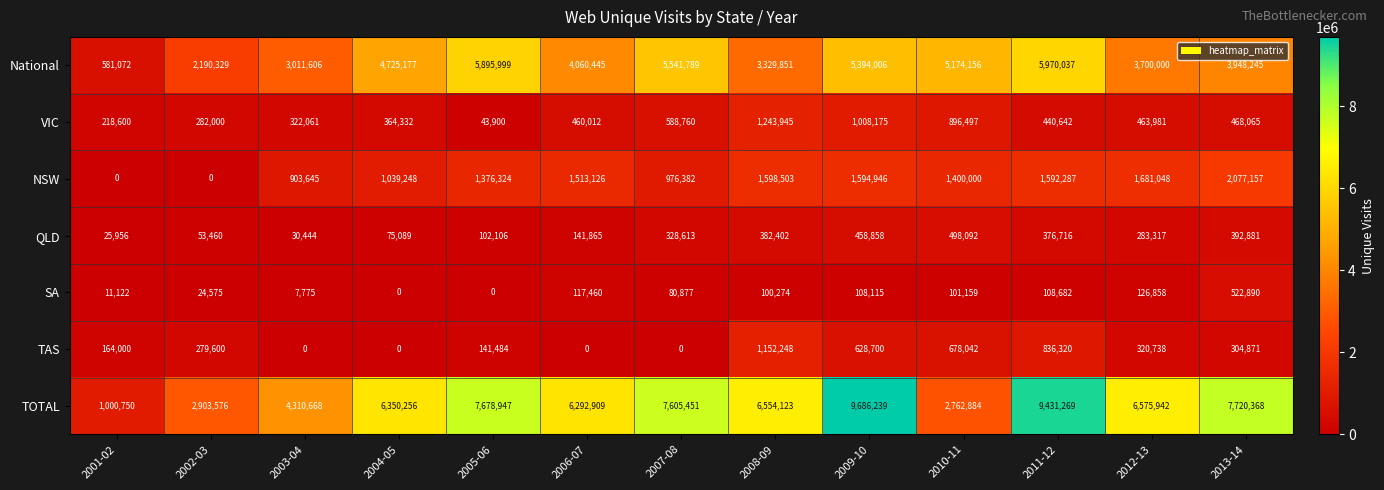

What value does the NSW series have at 2010-11?

1400000